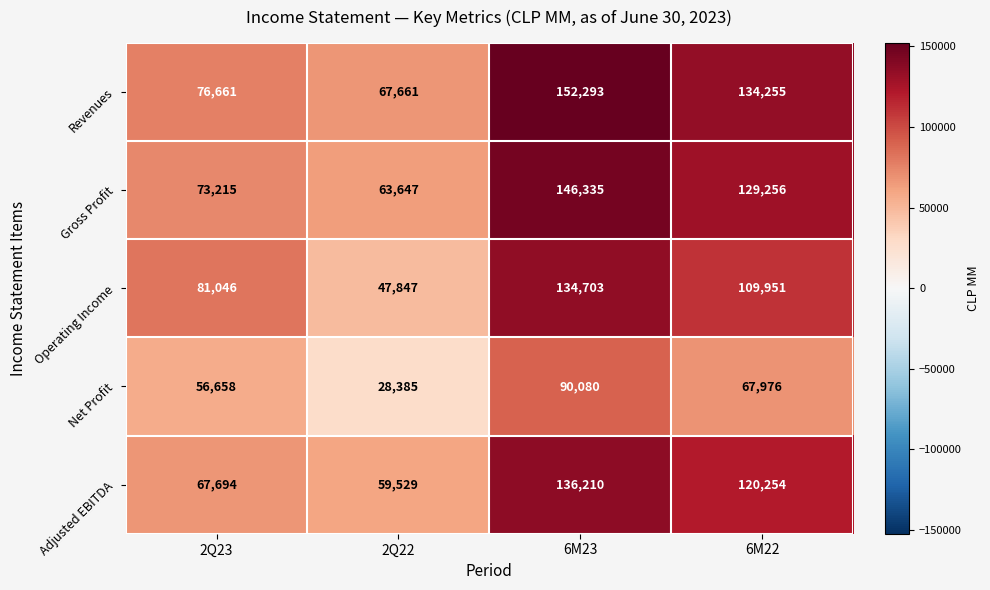

What is the greatest value displayed?

152293